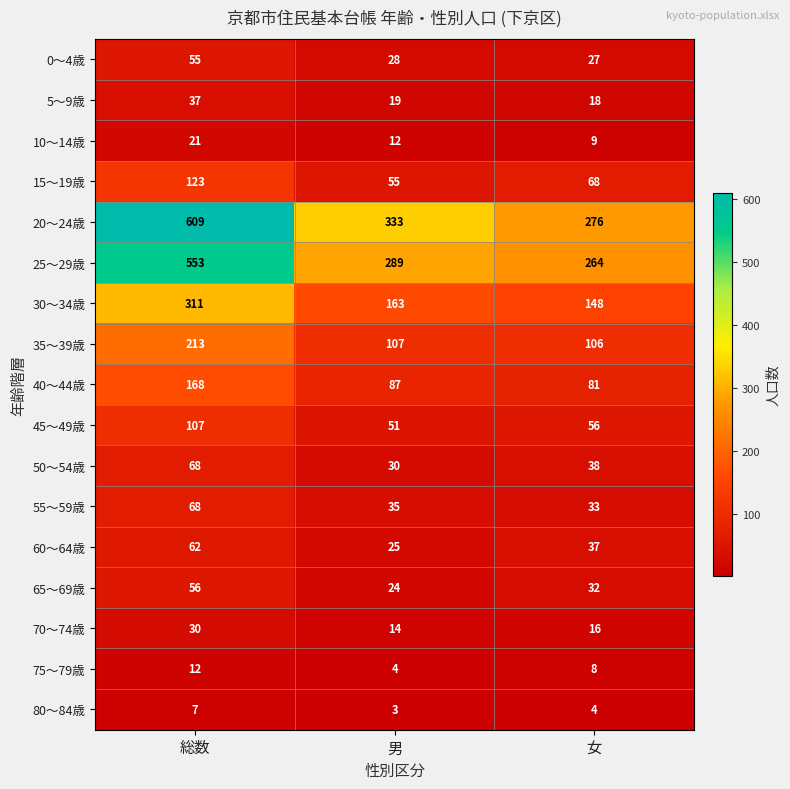

The value of 65～69歳 at 総数 is 56. True or false?

True